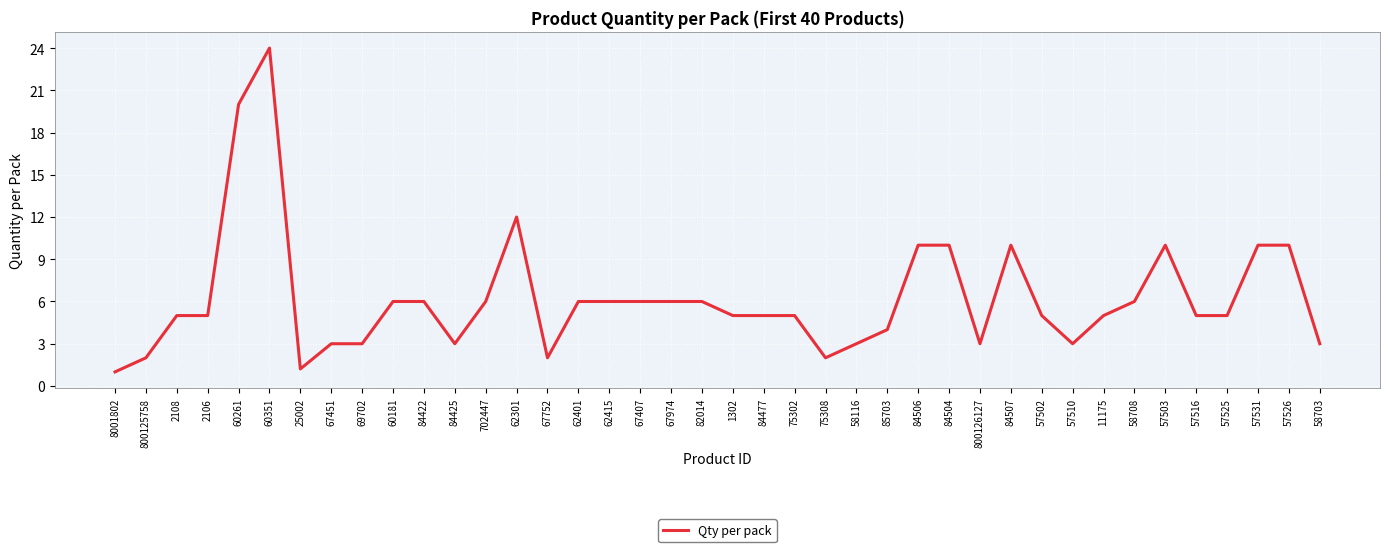

At which category does the chart reach its peak across all series?

60351